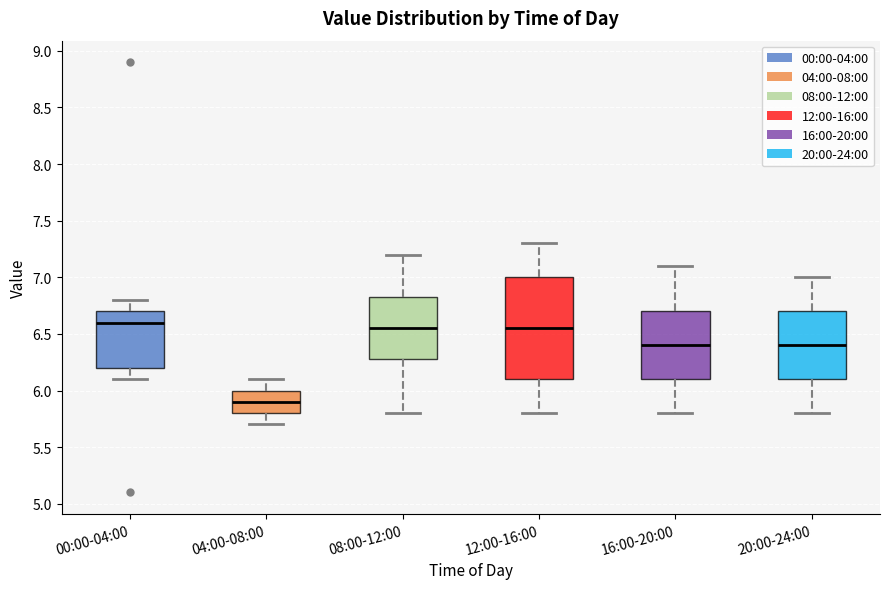

Reading left to right, transcribe this box plot: for each box, give where its median line is, the range the box spans, and where its two whiskers end, as read against the y-axis. The values are not printed on the chart, so give them approximately, as read against the axis.

00:00-04:00: median 6.60, box 6.20 to 6.70, whiskers 6.10 to 6.80
04:00-08:00: median 5.90, box 5.80 to 6.00, whiskers 5.70 to 6.10
08:00-12:00: median 6.55, box 6.30 to 6.85, whiskers 5.80 to 7.20
12:00-16:00: median 6.55, box 6.10 to 7.00, whiskers 5.80 to 7.30
16:00-20:00: median 6.40, box 6.10 to 6.70, whiskers 5.80 to 7.10
20:00-24:00: median 6.40, box 6.10 to 6.70, whiskers 5.80 to 7.00